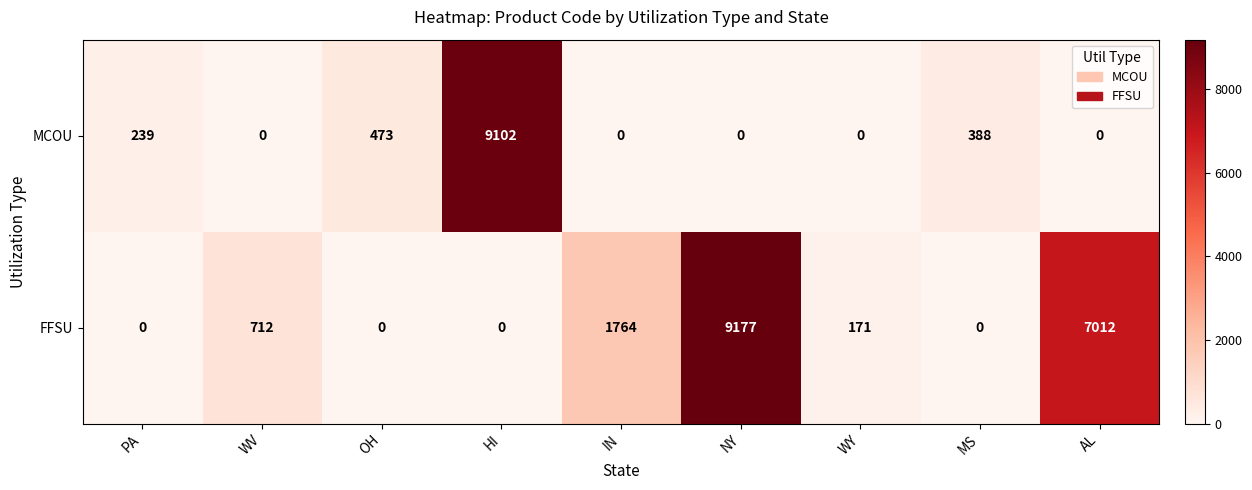

How many positive values does the MCOU series have?

4